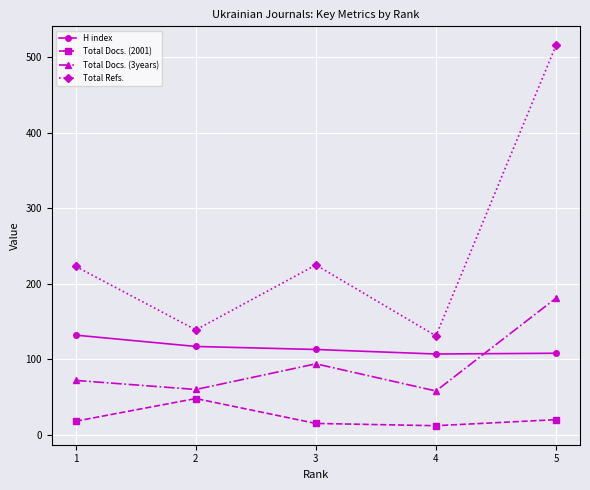

Which series has the widest spread of values?

Total Refs.